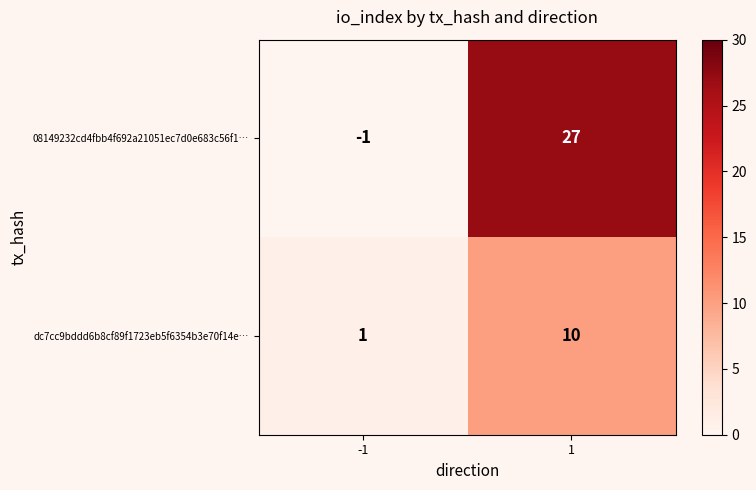

List the series in order of their peak value, highest first.

08149232cd4fbb4f692a21051ec7d0e683c56f1…, dc7cc9bddd6b8cf89f1723eb5f6354b3e70f14e…